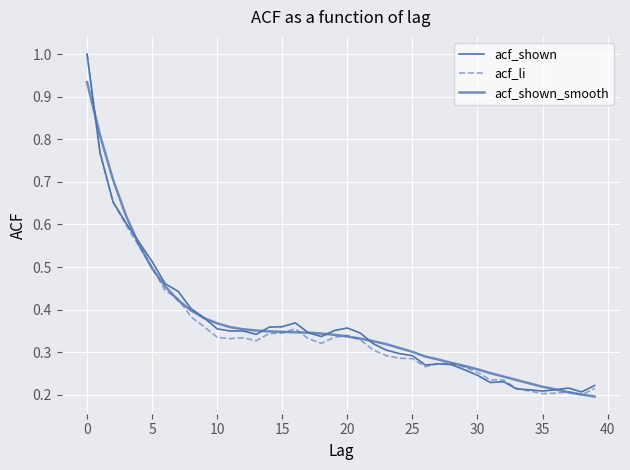

Does the chart display data point markers on the line(s)?

No